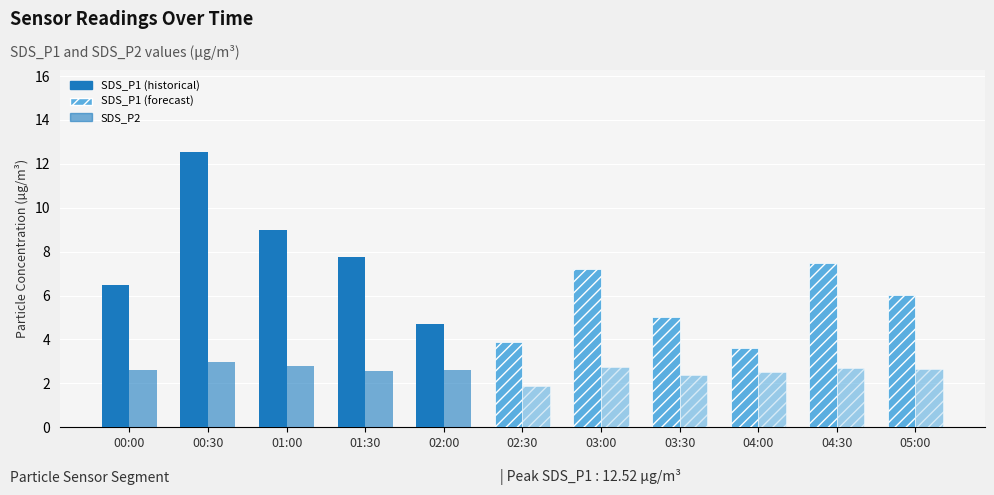

What value does the SDS_P1 series have at 00:00?

6.5